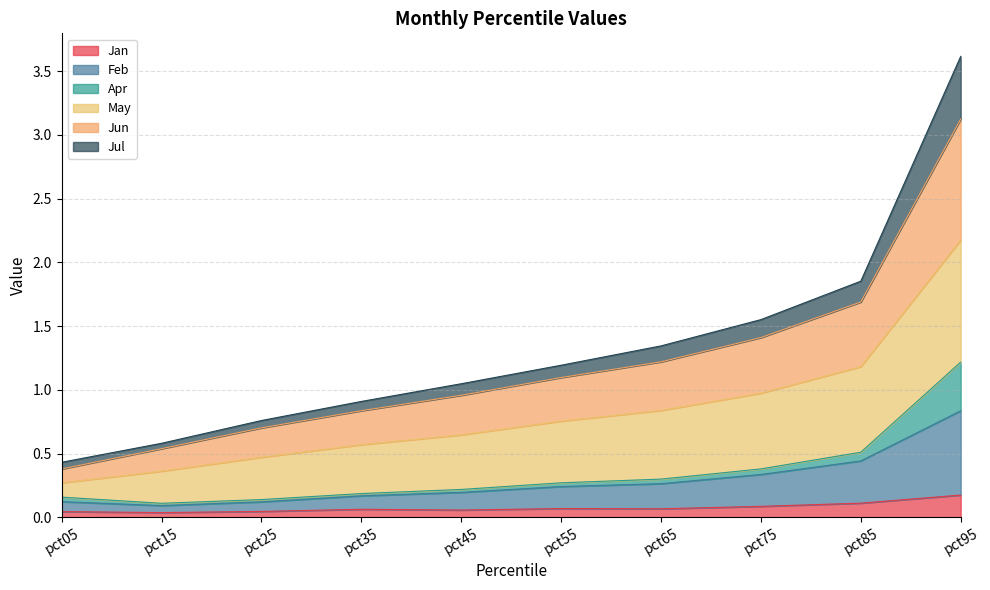

At which category is the sum across all series the highest?

pct95